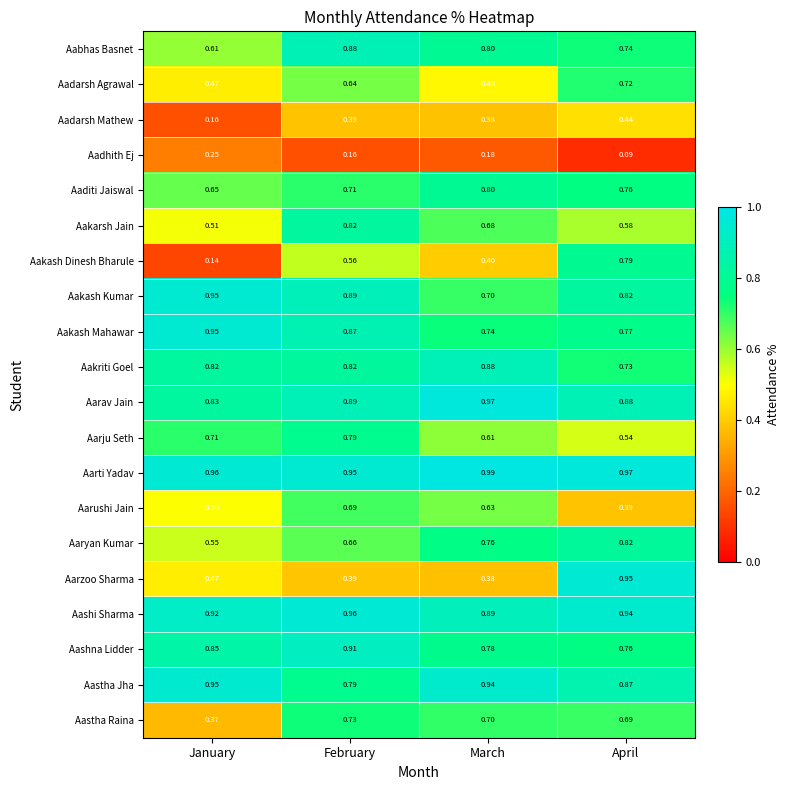

Which series changed the most between January and February?

Aakash Dinesh Bharule